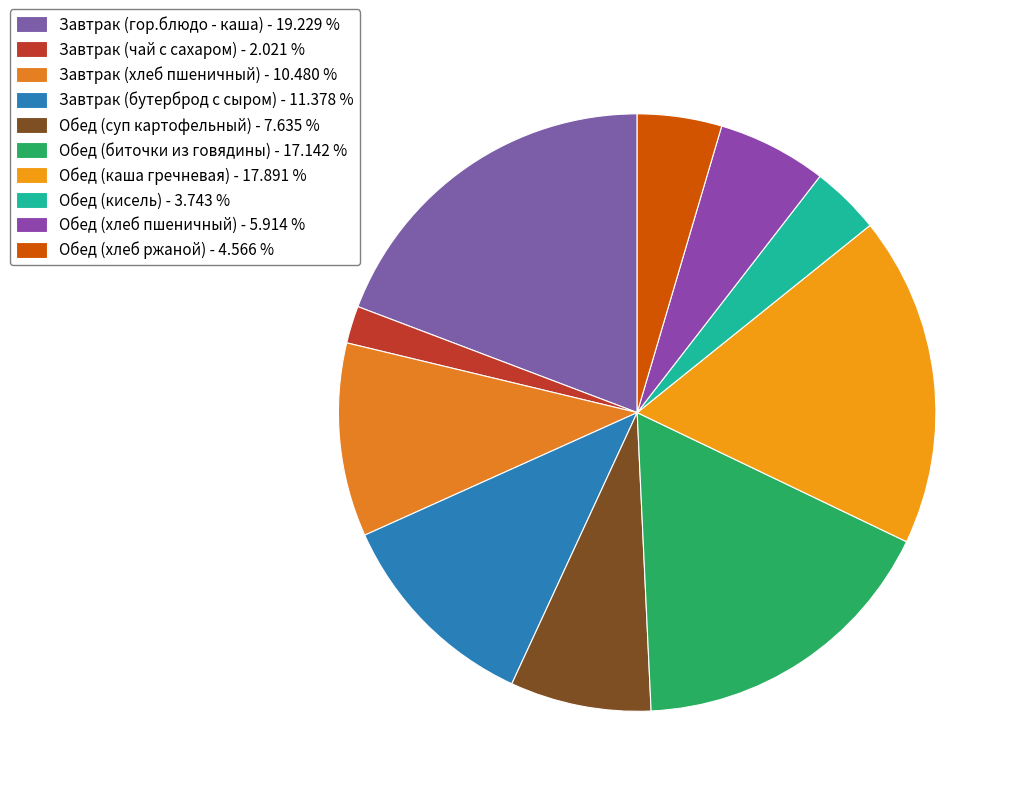

Count the number of slices in the pie.

10